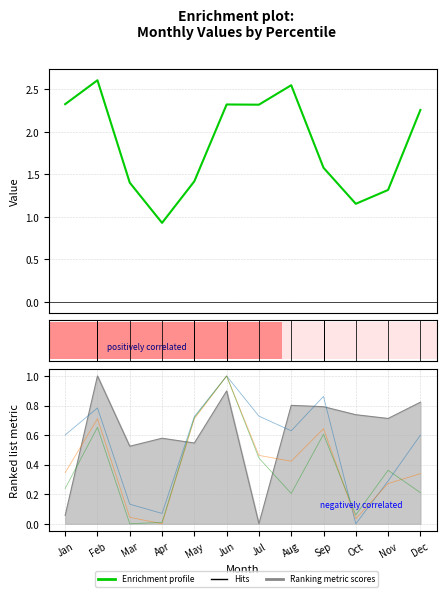

Reading left to right, transcribe all the data shown in this chart.

Enrichment profile: 2.3	2.6	1.4	0.9	1.4	2.3	2.3	2.5	1.6	1.2	1.3	2.3
pct15: 0.6	0.8	0.1	0.1	0.7	1.0	0.7	0.6	0.9	0.0	0.3	0.6
pct25: 0.3	0.7	0.0	0.0	0.7	1.0	0.5	0.4	0.6	0.0	0.3	0.3
pct35: 0.2	0.7	0.0	0.0	0.7	1.0	0.4	0.2	0.6	0.1	0.4	0.2